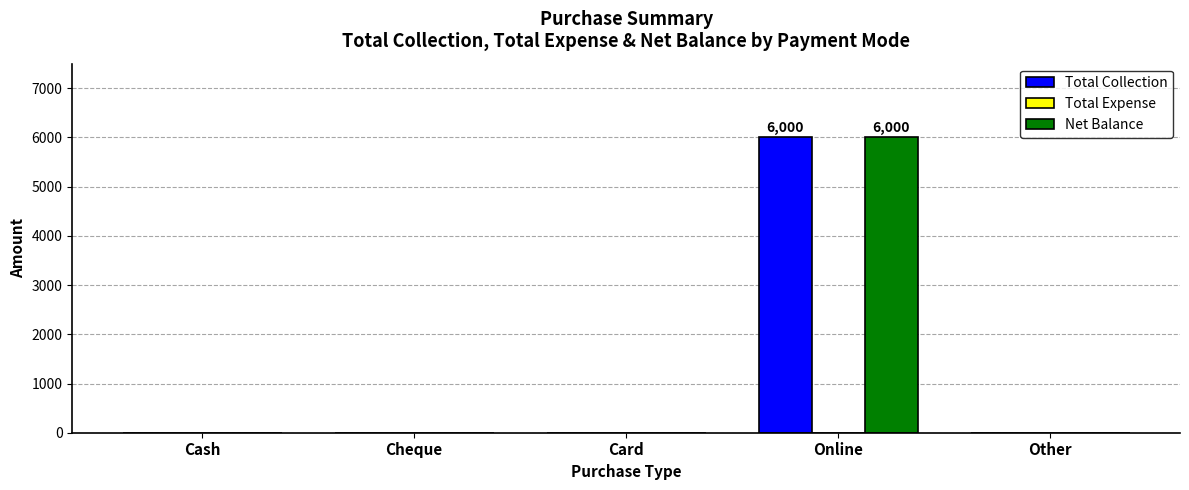

Is the value of Total Collection at Other greater than the value of Net Balance at Online?

No